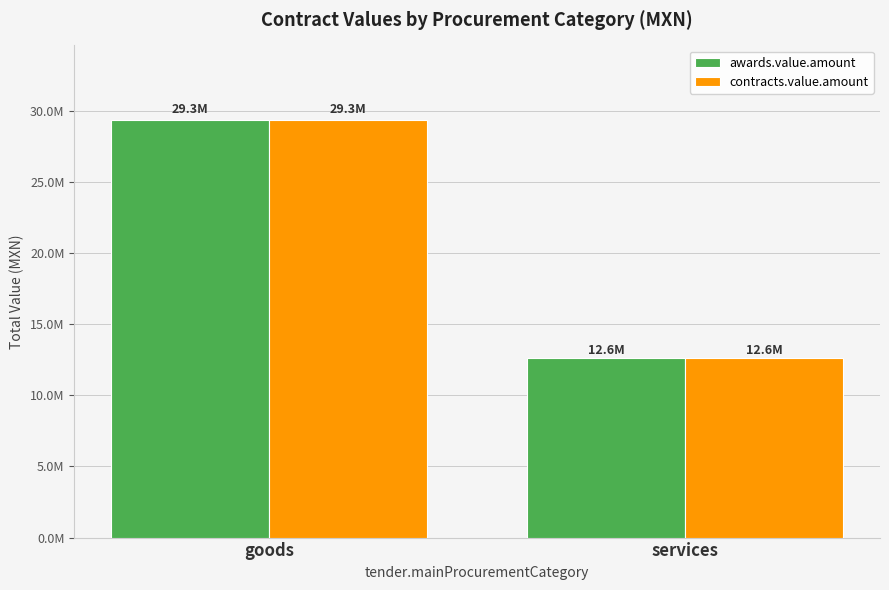

What is the total value across all series at services?

25209134.8